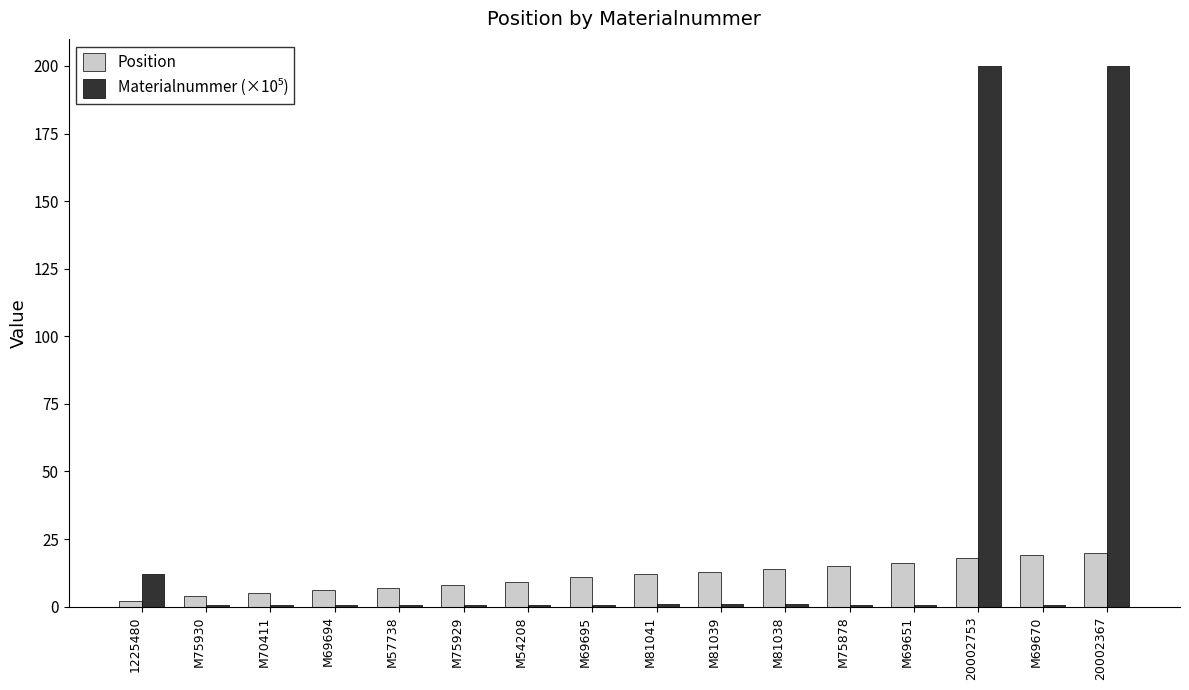

What is the maximum value shown in the chart?

200.0